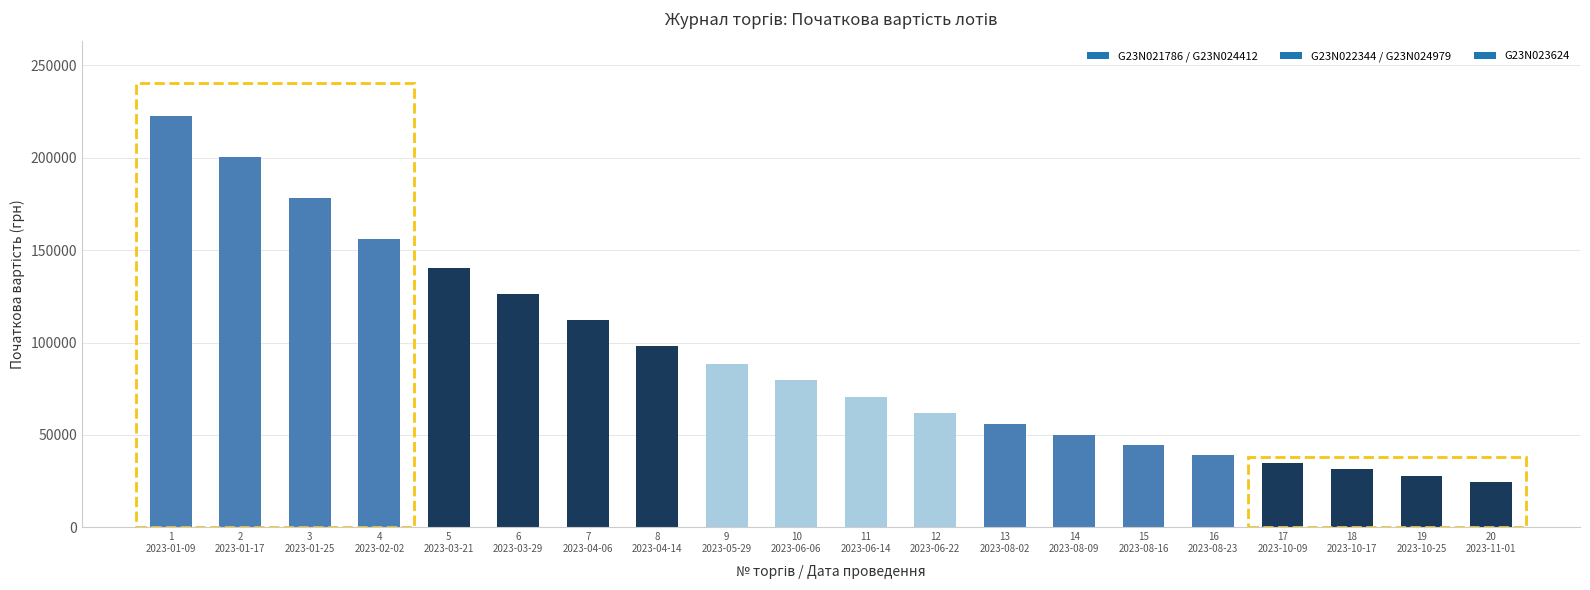

Is it true that the value at 16
2023-08-23 is 38984.4?

True